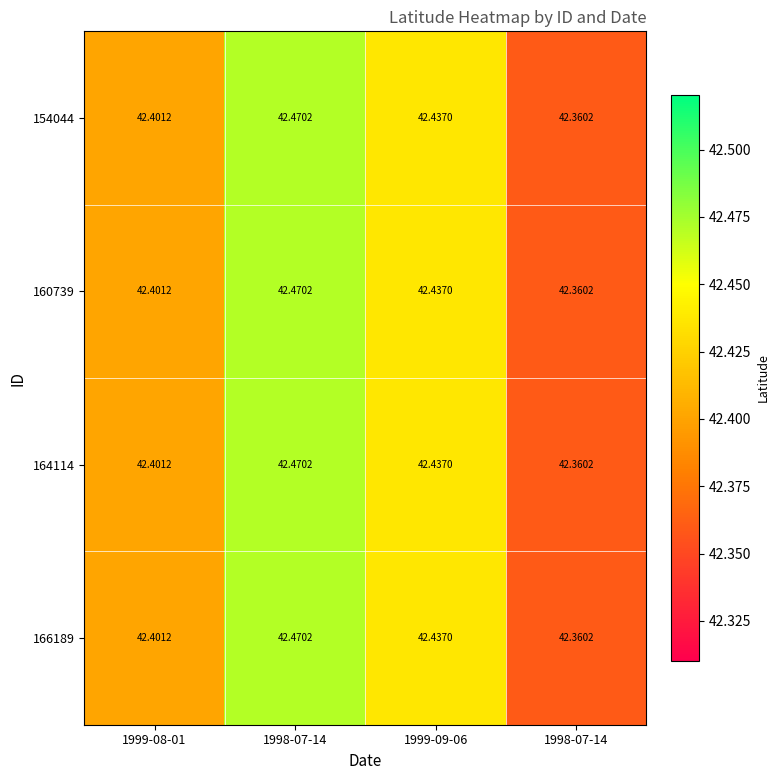

Between 1999-08-01 and 1999-09-06, which series saw the biggest shift?

154044